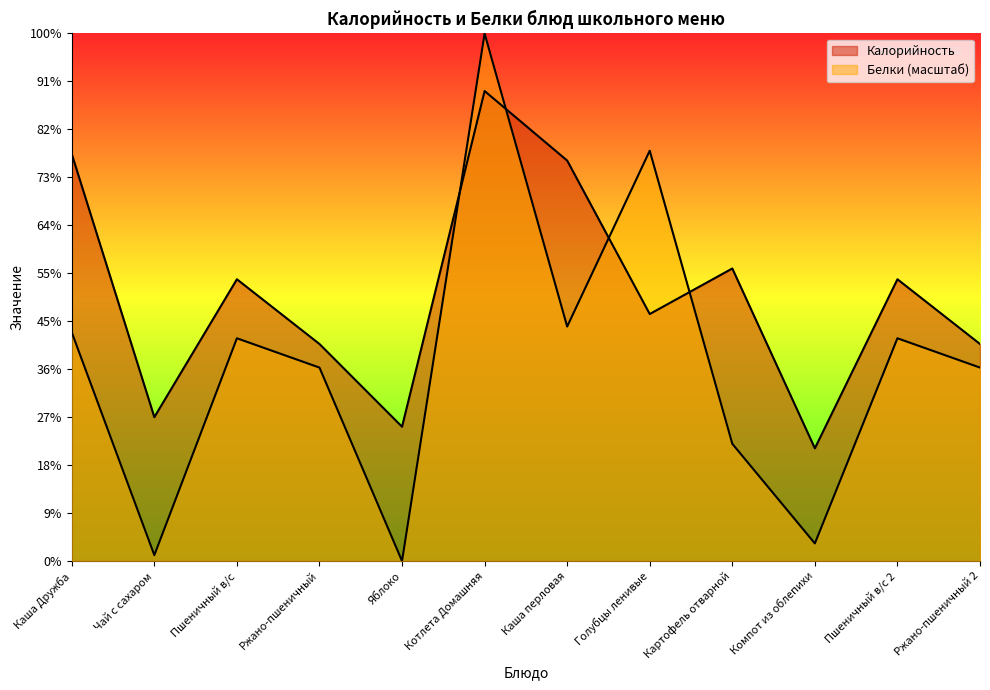

Does the chart have visible grid lines?

No